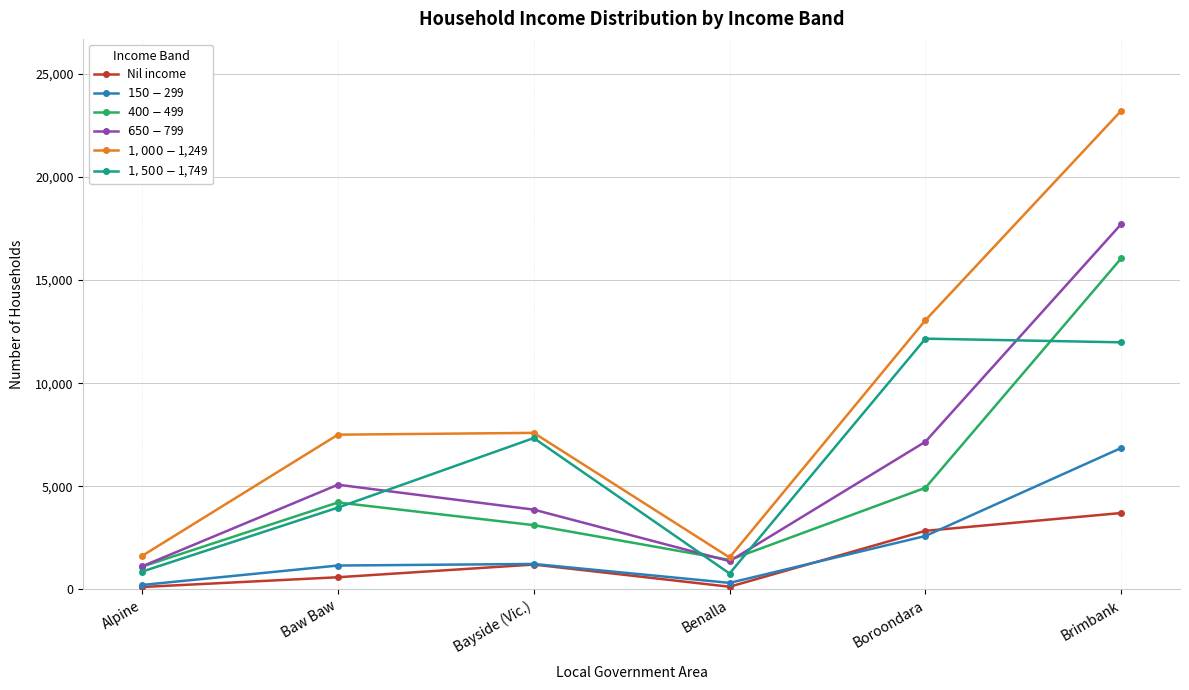

At which category is the sum across all series the highest?

Brimbank